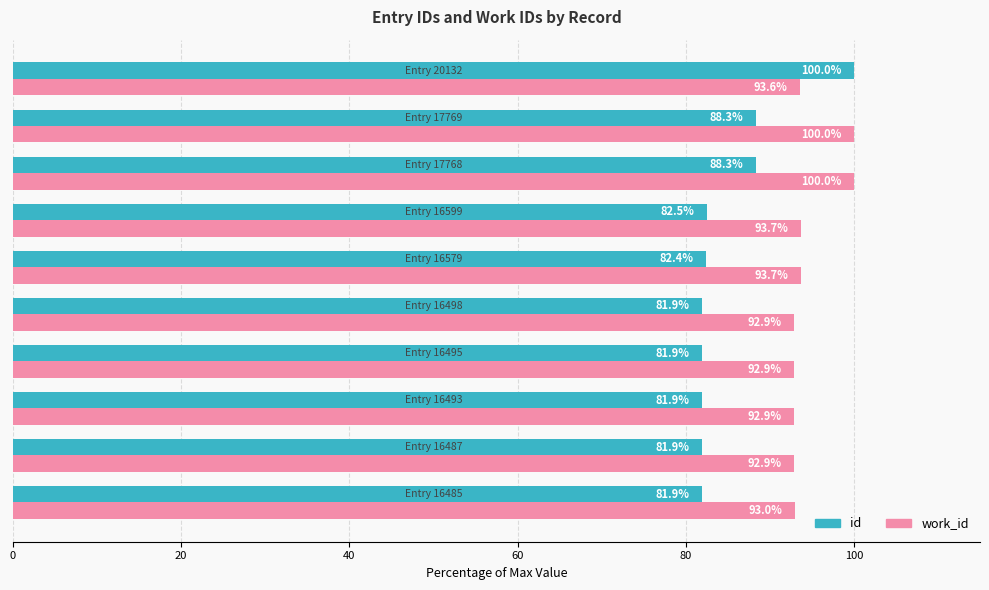

What is the difference between the second highest and minimum values in the work_id series?

7.1